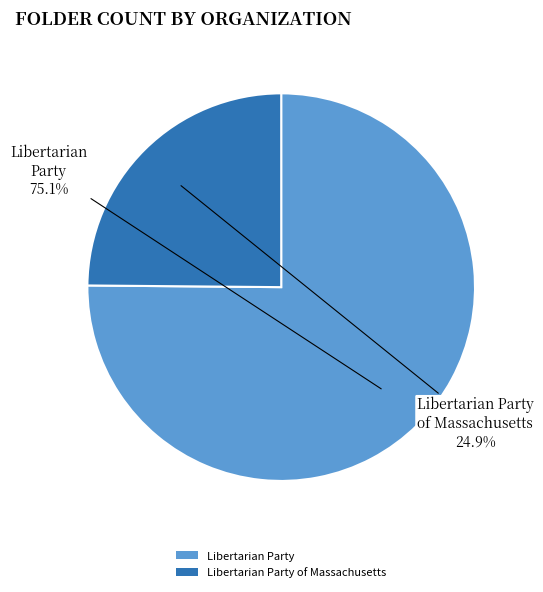

How many slices are in this pie chart?

2